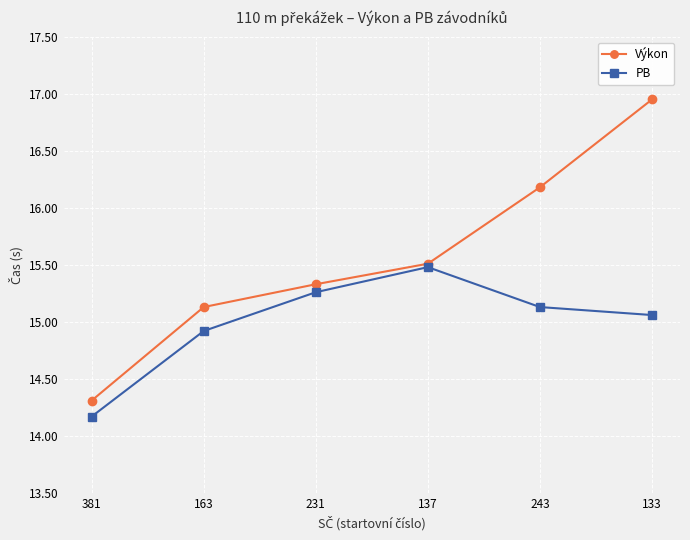

Where does the Výkon series first go above 15?

163